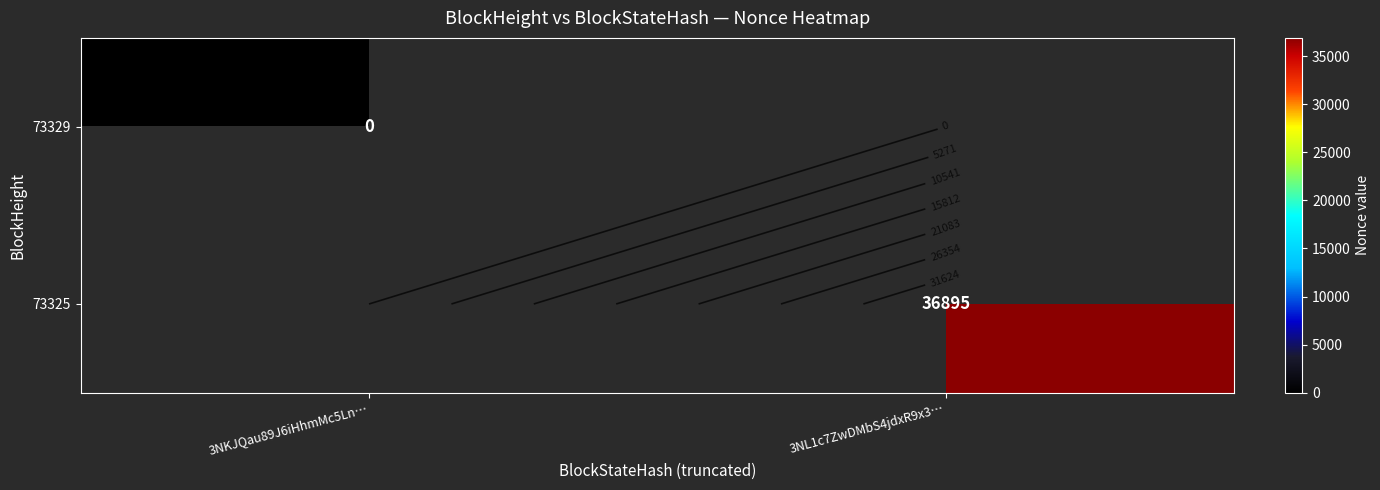

How many series are shown in this chart?

2